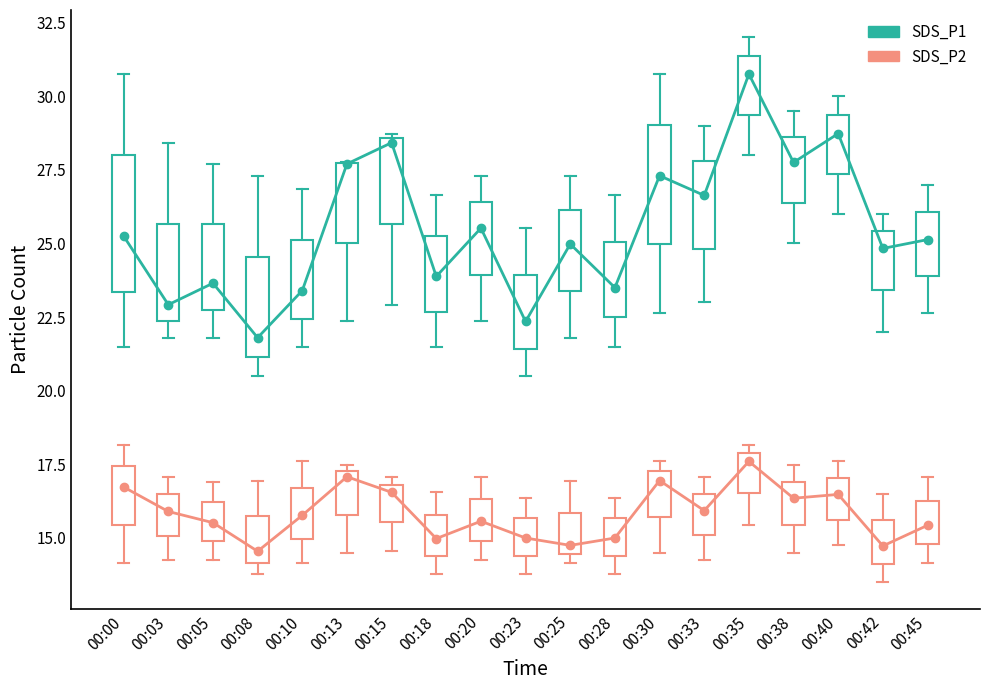

At which category does SDS_P1 reach its first local valley?

00:03